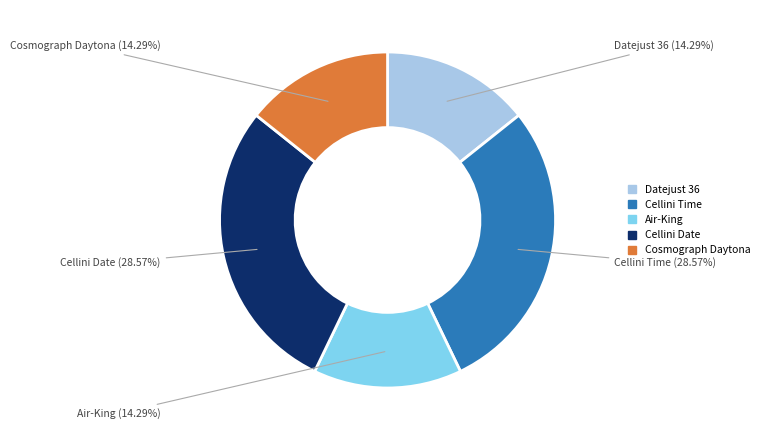

To the nearest percent, what is the average slice percentage?

20%